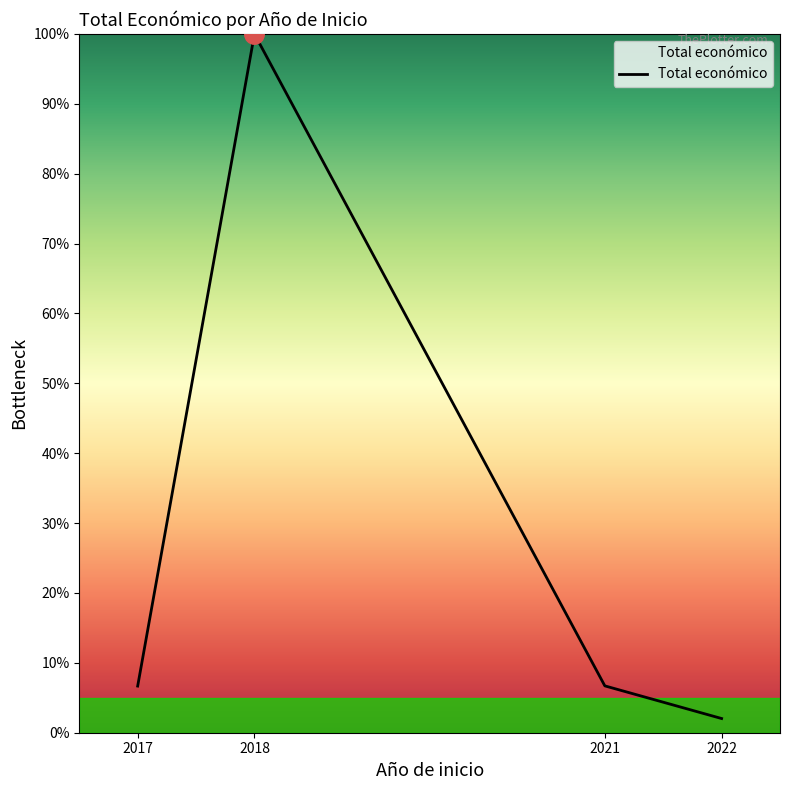

Read the value at 2018.

100.0